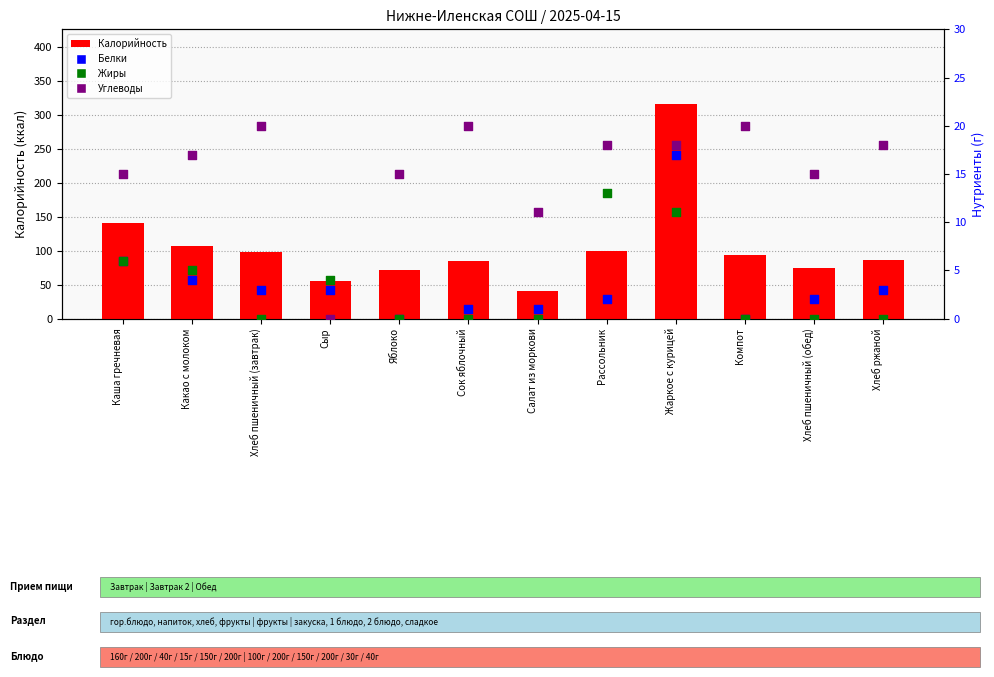

What are all the series names shown in the legend?

Калорийность, Белки, Жиры, Углеводы